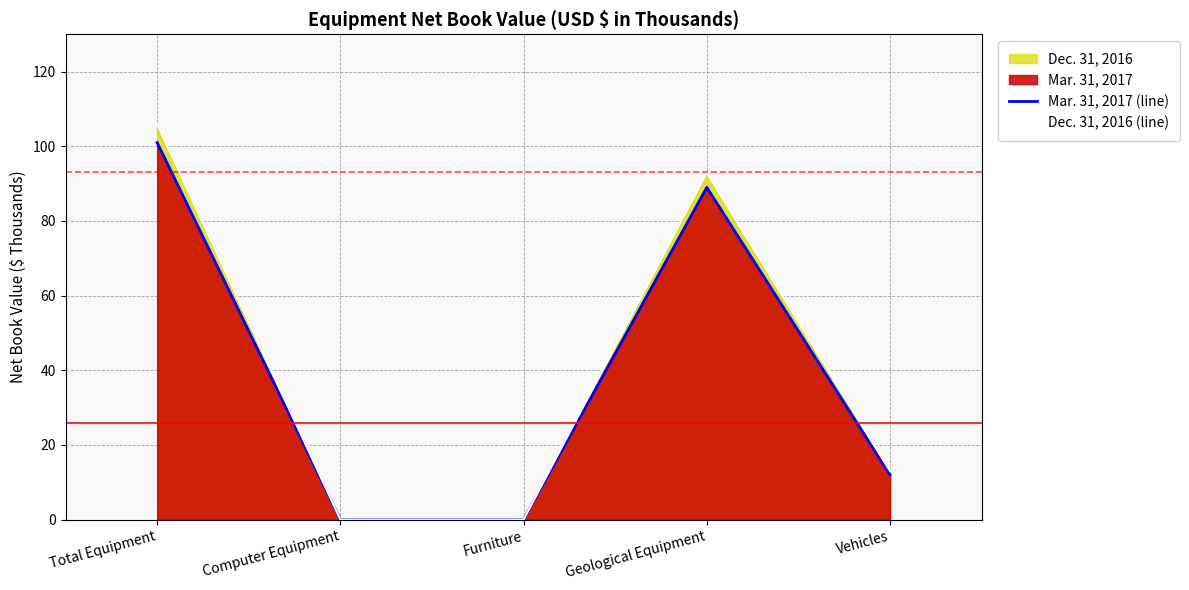

Which category has the highest value in the Mar. 31, 2017 (line) series?

Total Equipment